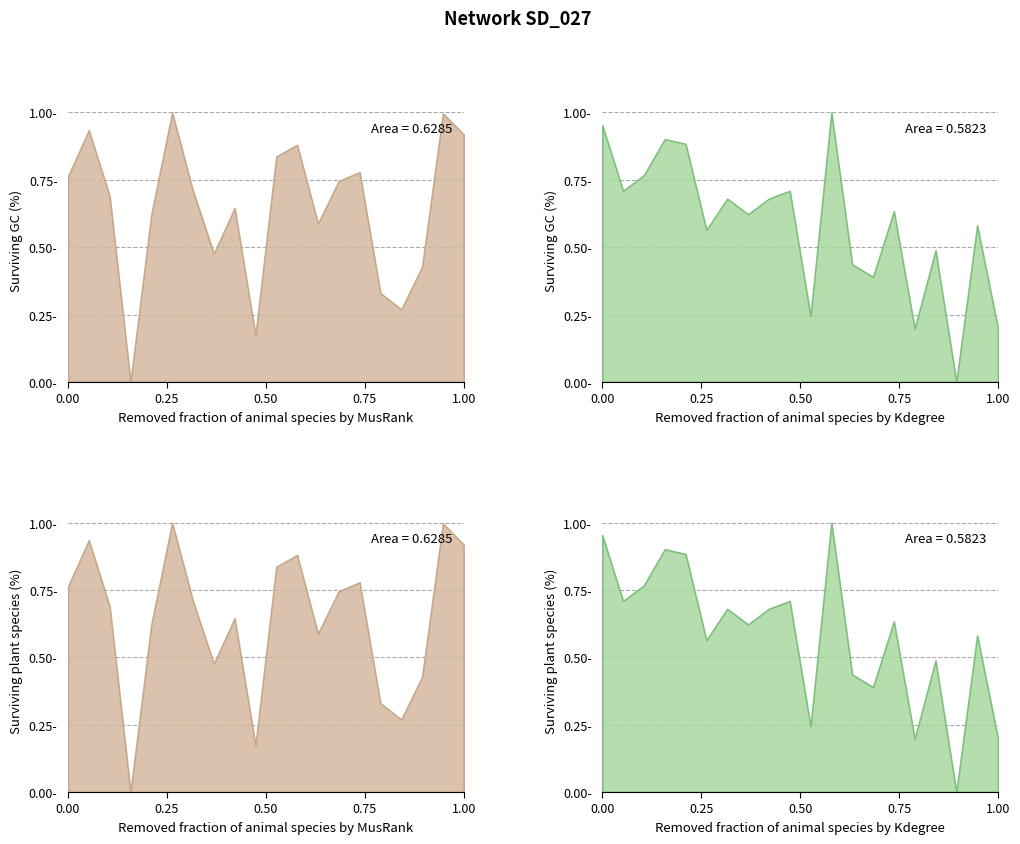

Does the chart have visible grid lines?

Yes